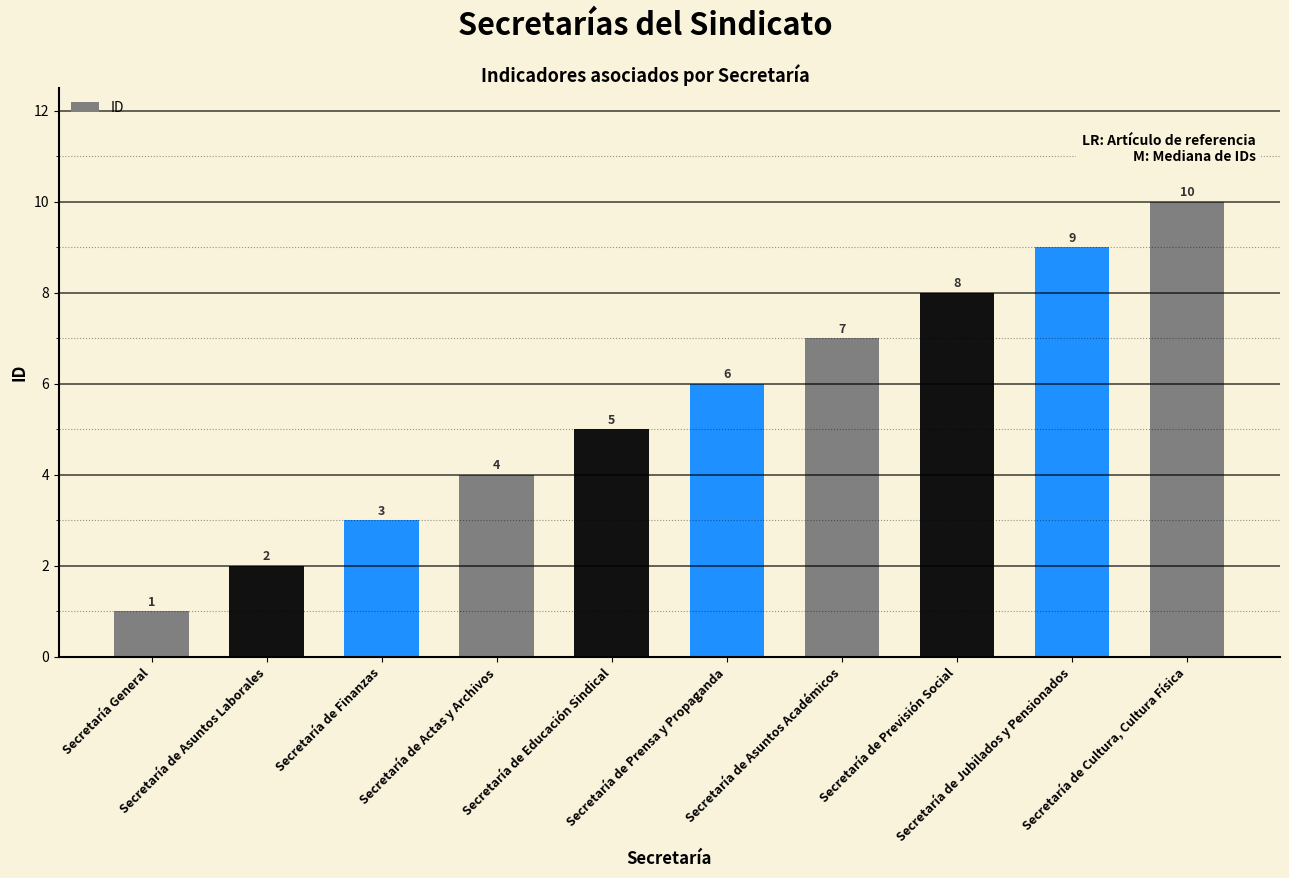

Reading left to right, extract all data points from this chart.

1	2	3	4	5	6	7	8	9	10